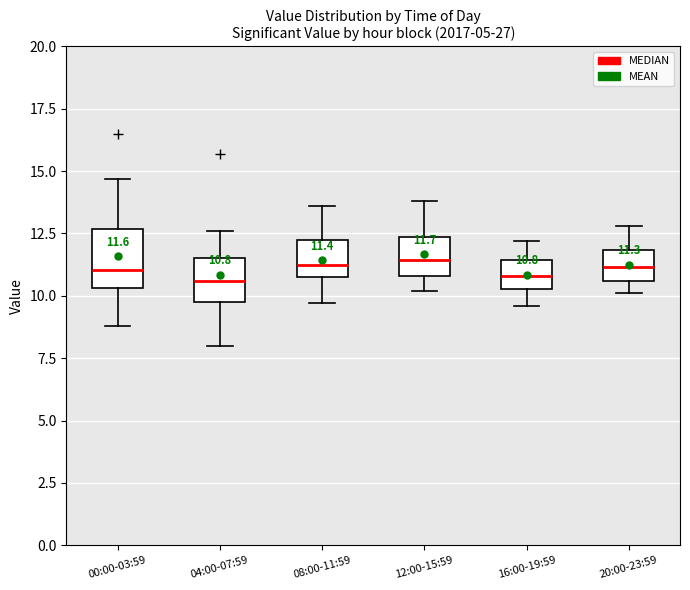

Which box is the tallest, from its lower edge to its upper edge?

00:00-03:59